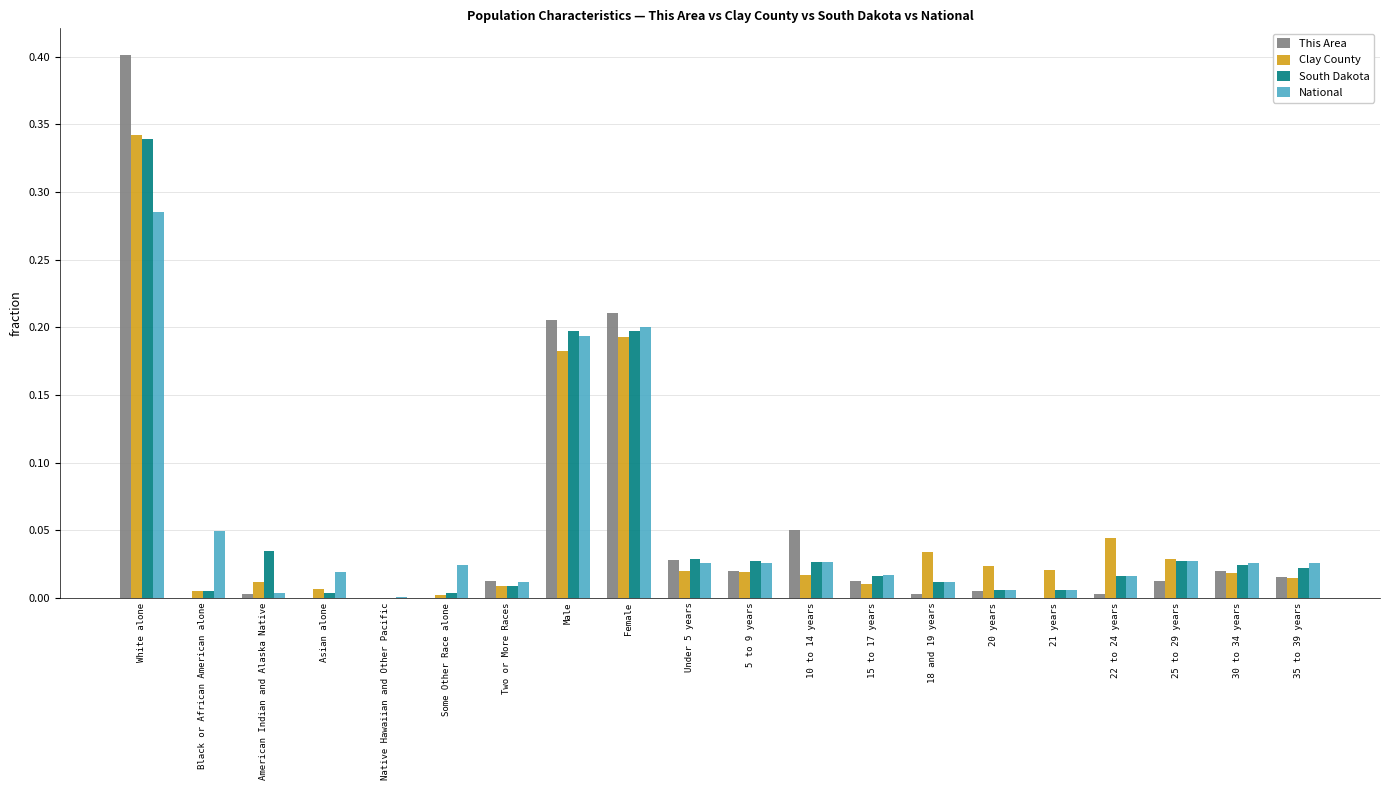

Are the bars grouped side by side (vs. stacked)?

Yes